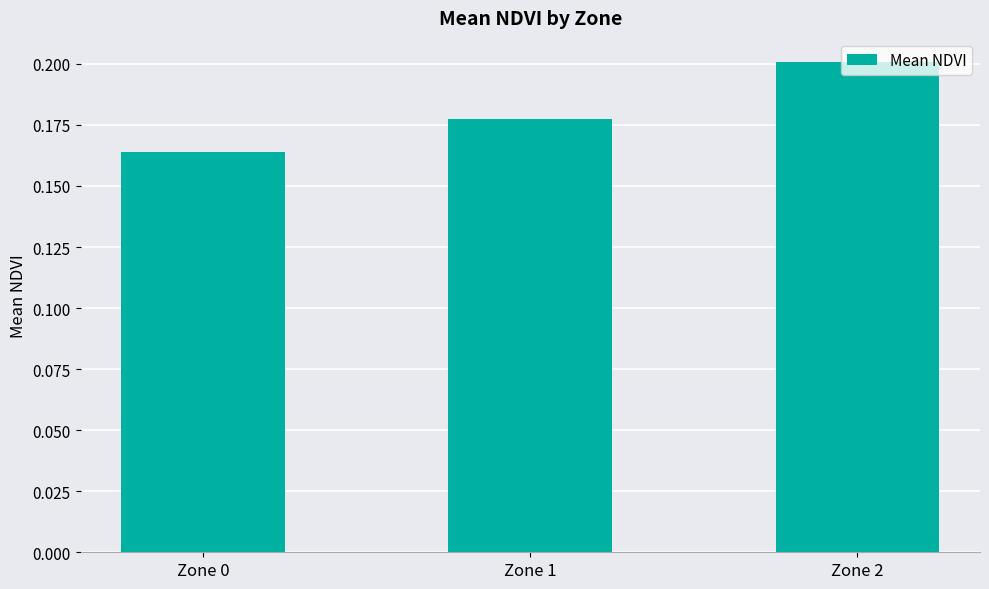

Between Zone 0 and Zone 1, which is larger?

Zone 1